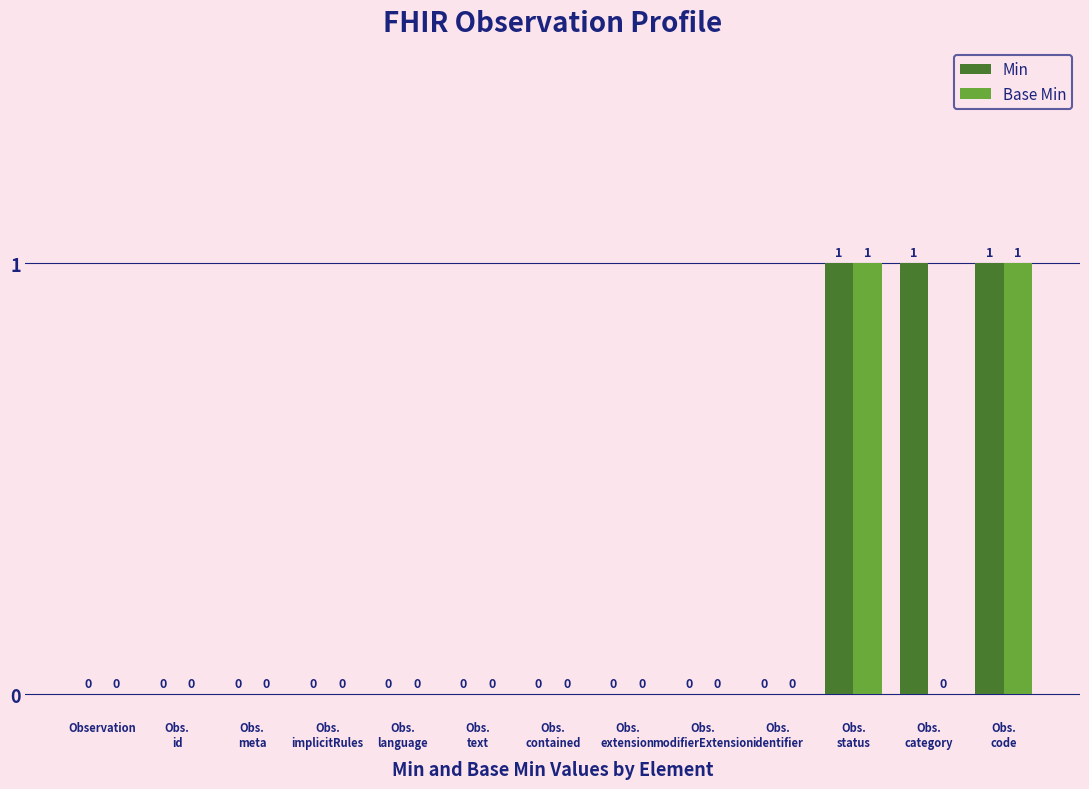

Which series has the largest total across all categories?

Min